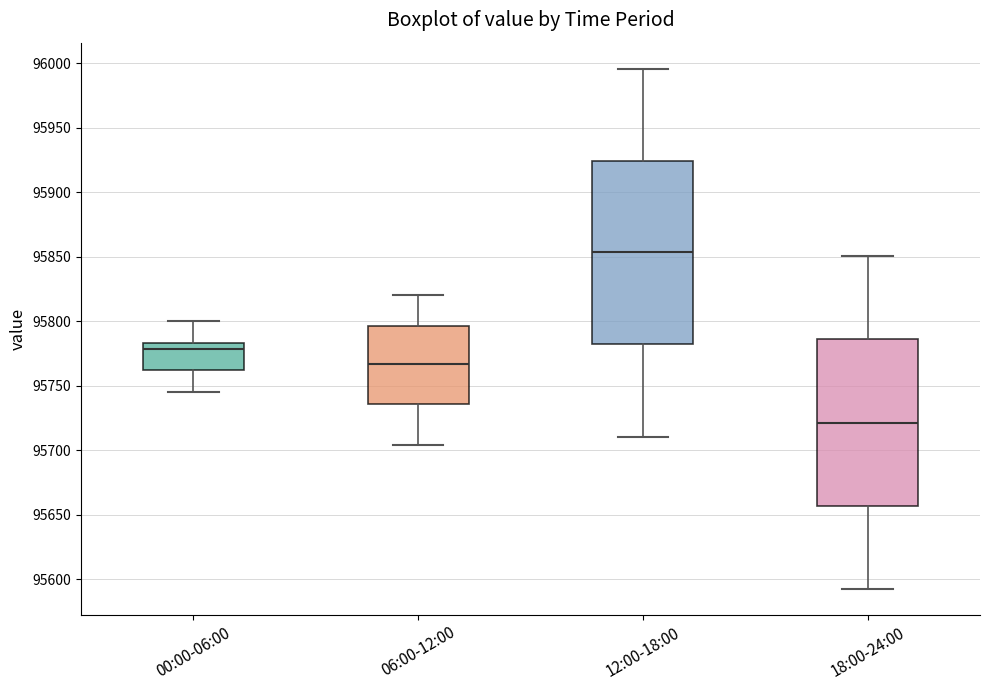

Where does the upper whisker of the box for 12:00-18:00 end on the y-axis? The values are not printed on the chart, so give them approximately, as read against the axis.

95995